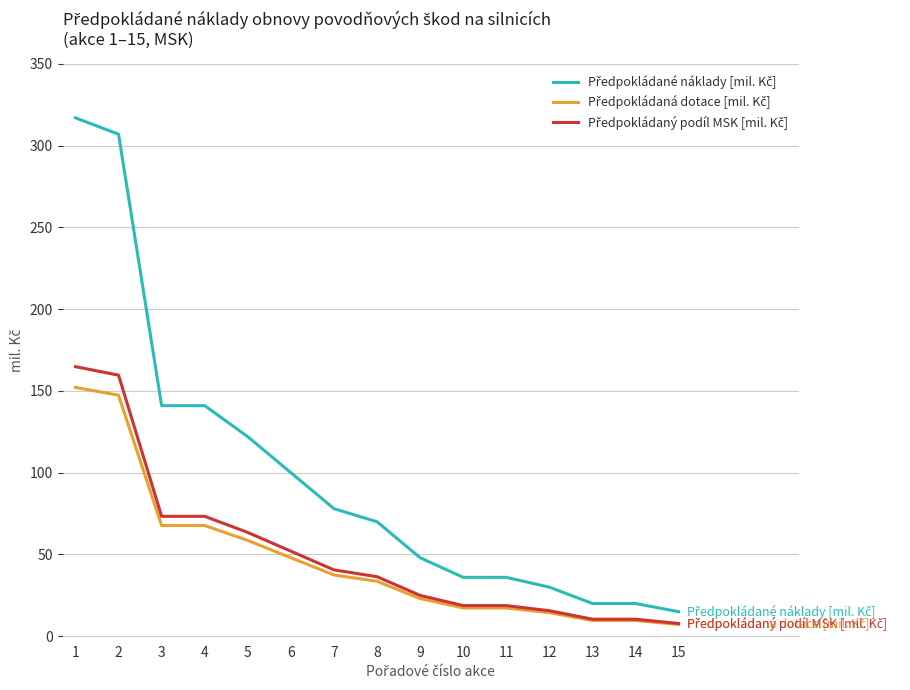

What is the total value across all series at 3?

282.0